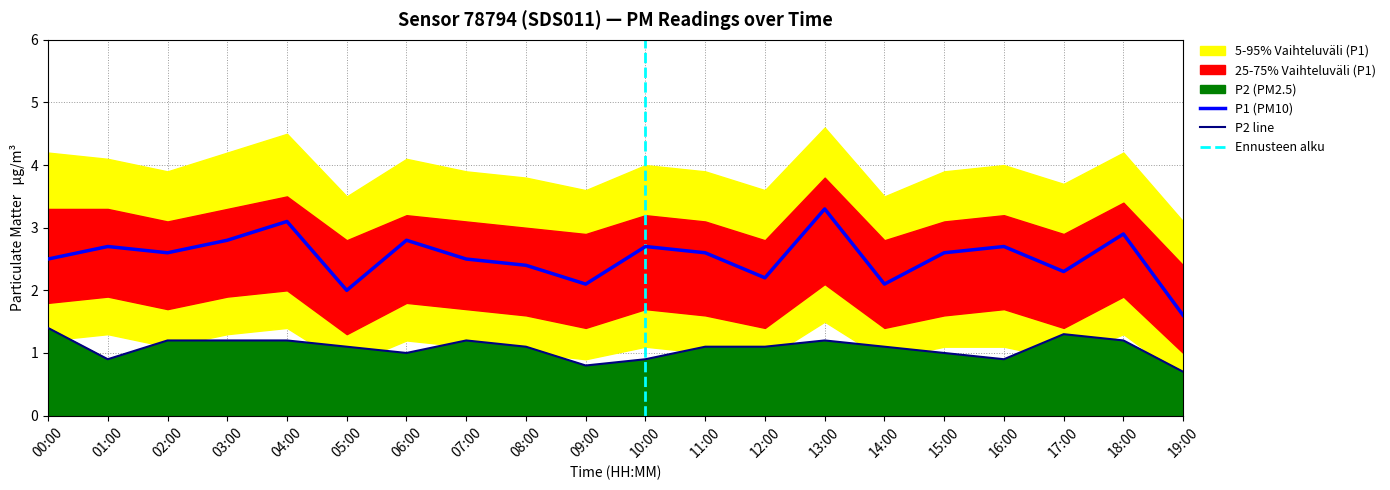

What is the value of the P1_lower point at the 20th from the left?

1.0